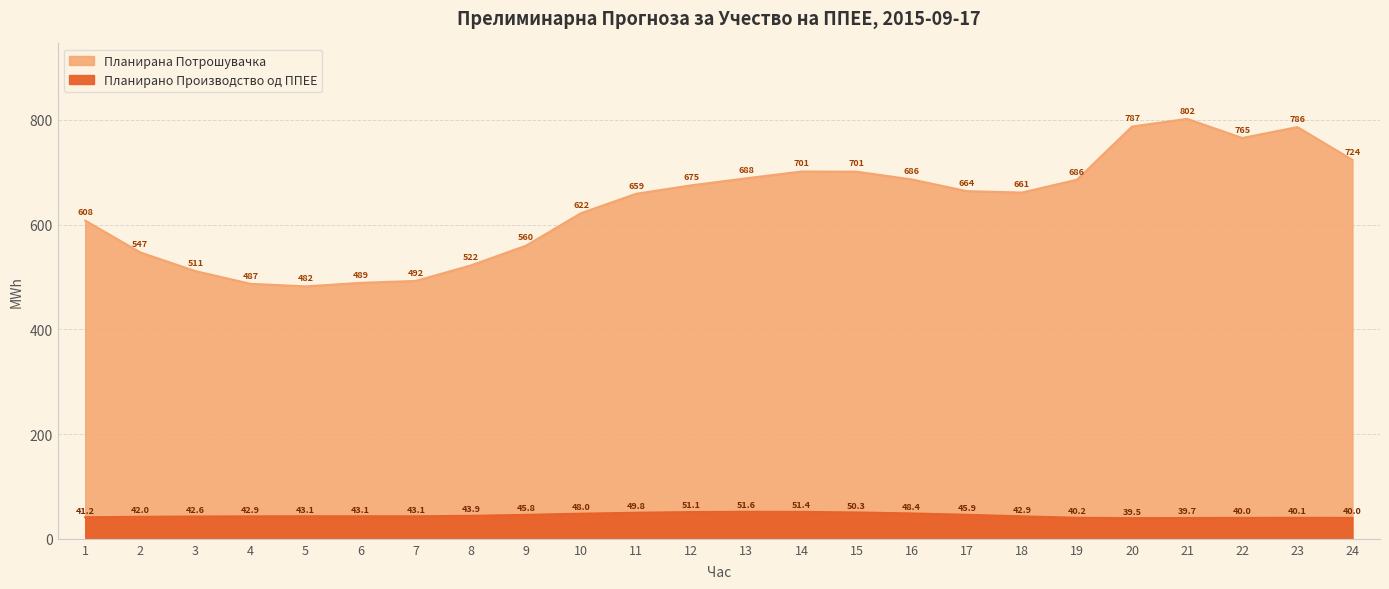

Is it true that Планирана Потрошувачка equals 332.4 at 8?

False